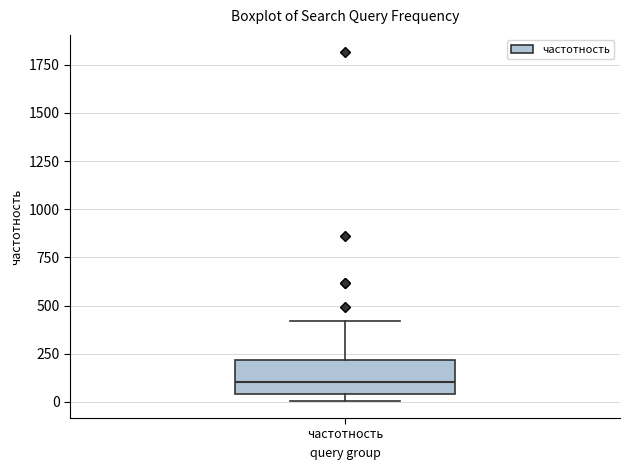

Transcribe this box plot: give where the median line is, the range the box spans, and where the two whiskers end, as read against the y-axis. The values are not printed on the chart, so give them approximately, as read against the axis.

median 100, box 50 to 200, whiskers 0 to 400